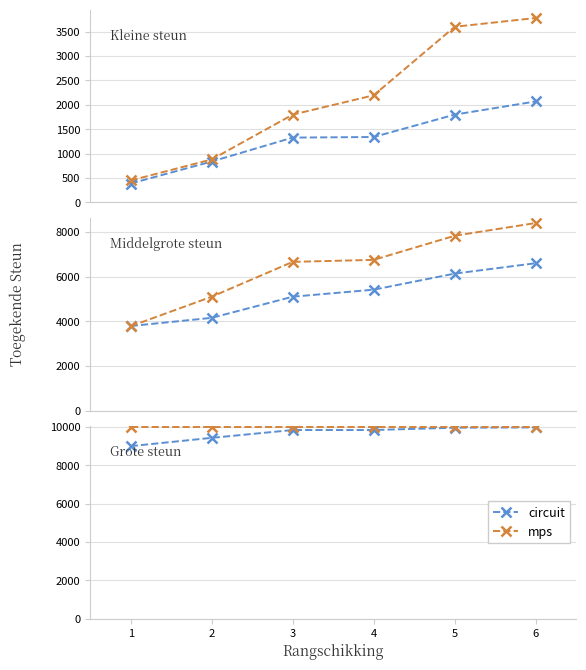

Rank the series at 4 from highest to lowest value.

mps, circuit